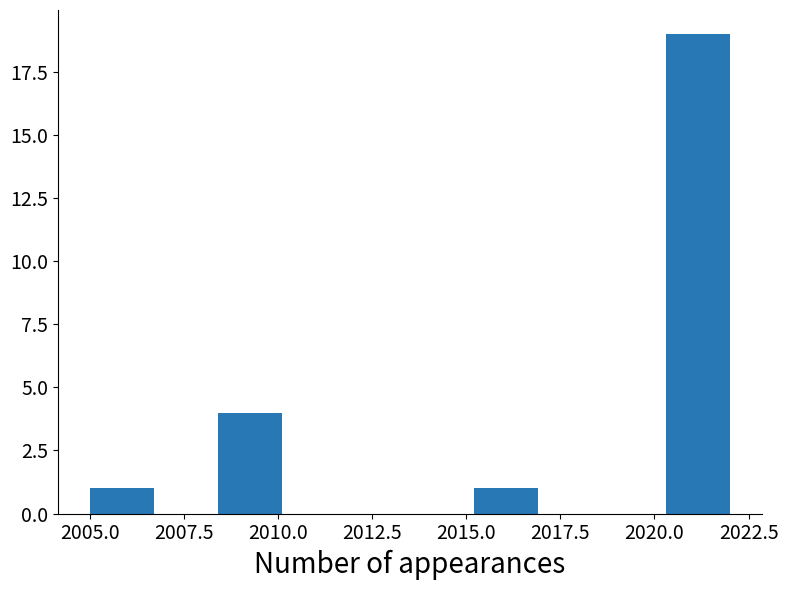

Read against the x-axis, roughly where is the centre of the tallest bar?

2021.0